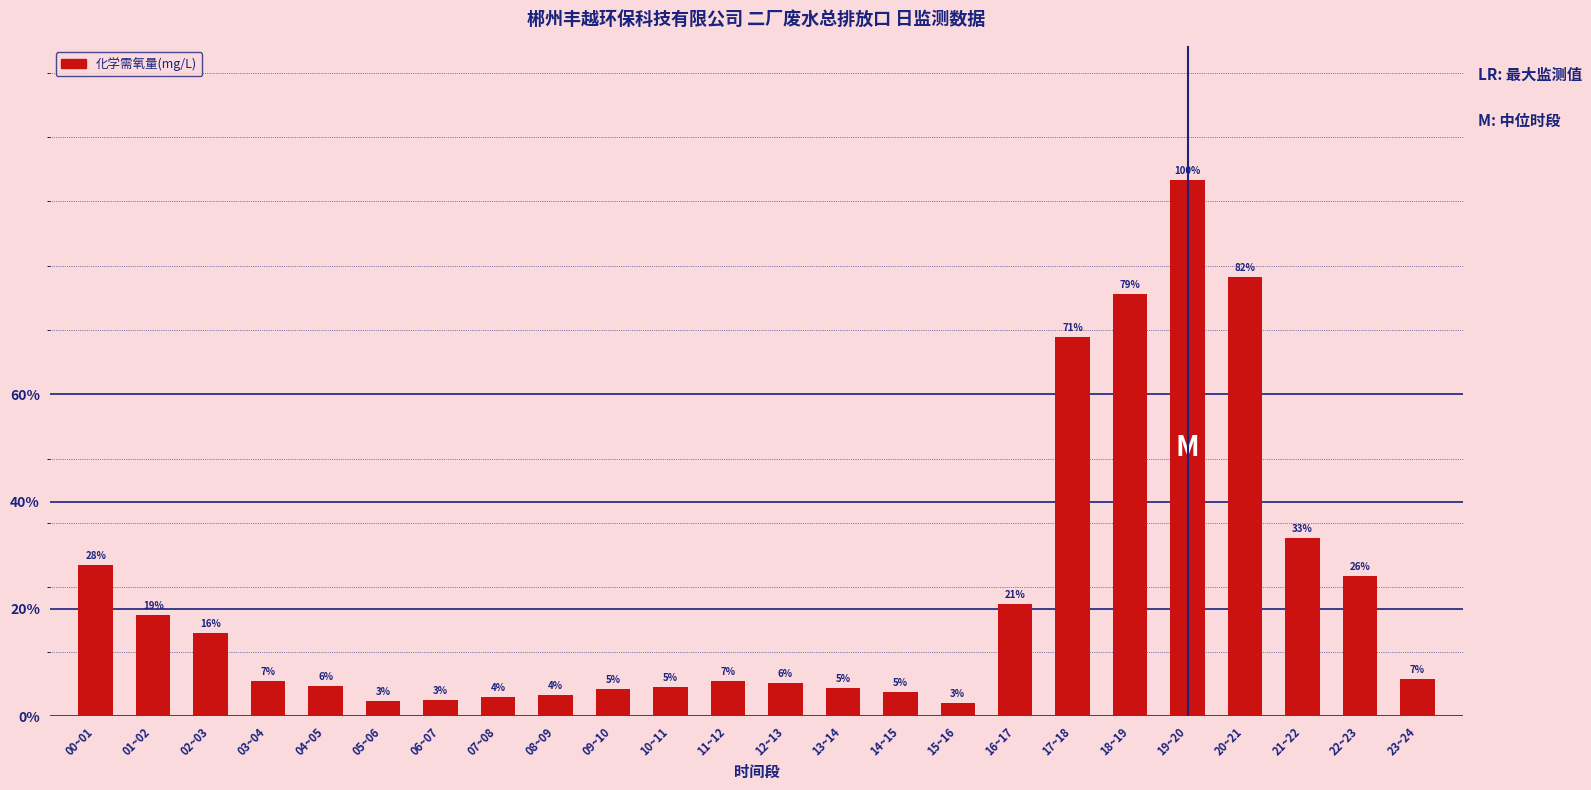

Reading left to right, what are all the values shown in this chart?

00~01=11.1	01~02=7.5	02~03=6.1	03~04=2.6	04~05=2.2	05~06=1.1	06~07=1.2	07~08=1.4	08~09=1.6	09~10=2.0	10~11=2.2	11~12=2.6	12~13=2.5	13~14=2.1	14~15=1.8	15~16=1.0	16~17=8.3	17~18=27.9	18~19=31.1	19~20=39.5	20~21=32.4	21~22=13.1	22~23=10.3	23~24=2.7